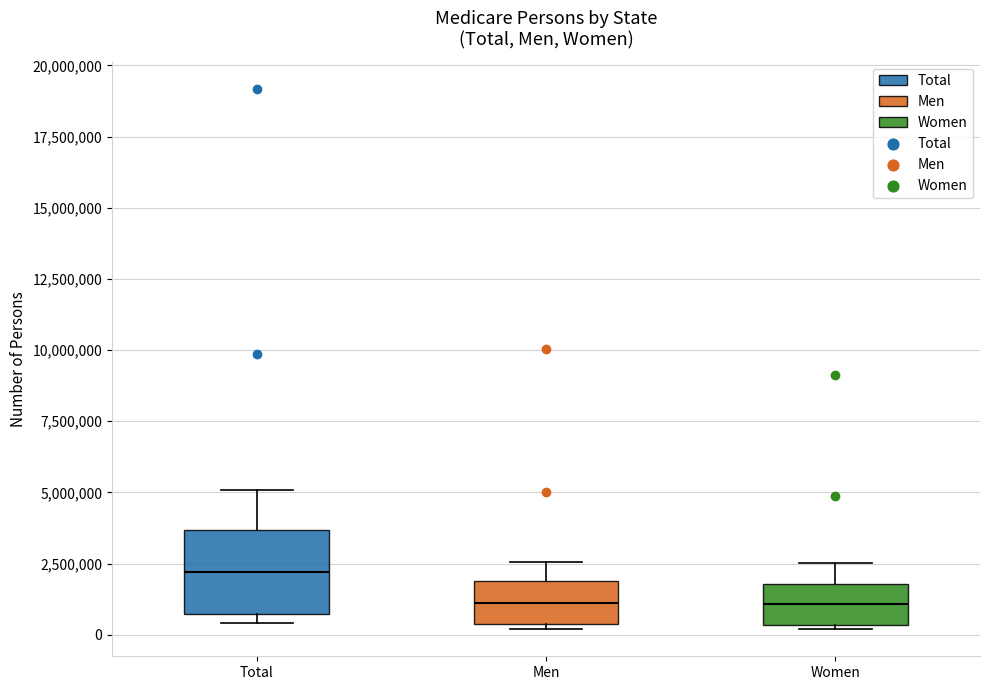

Which box has the highest median line?

Total